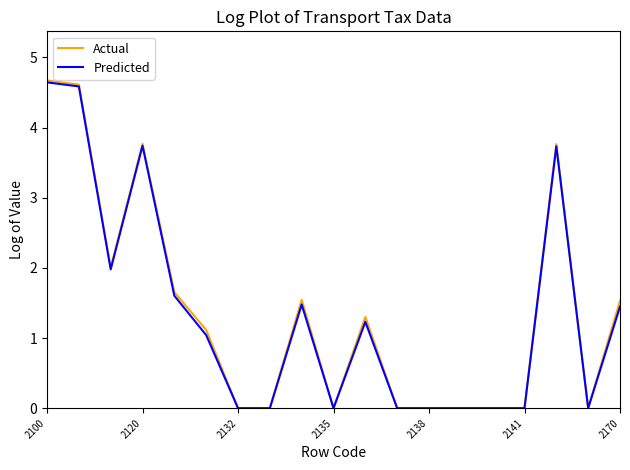

What is the average value of the Actual series?

1.4